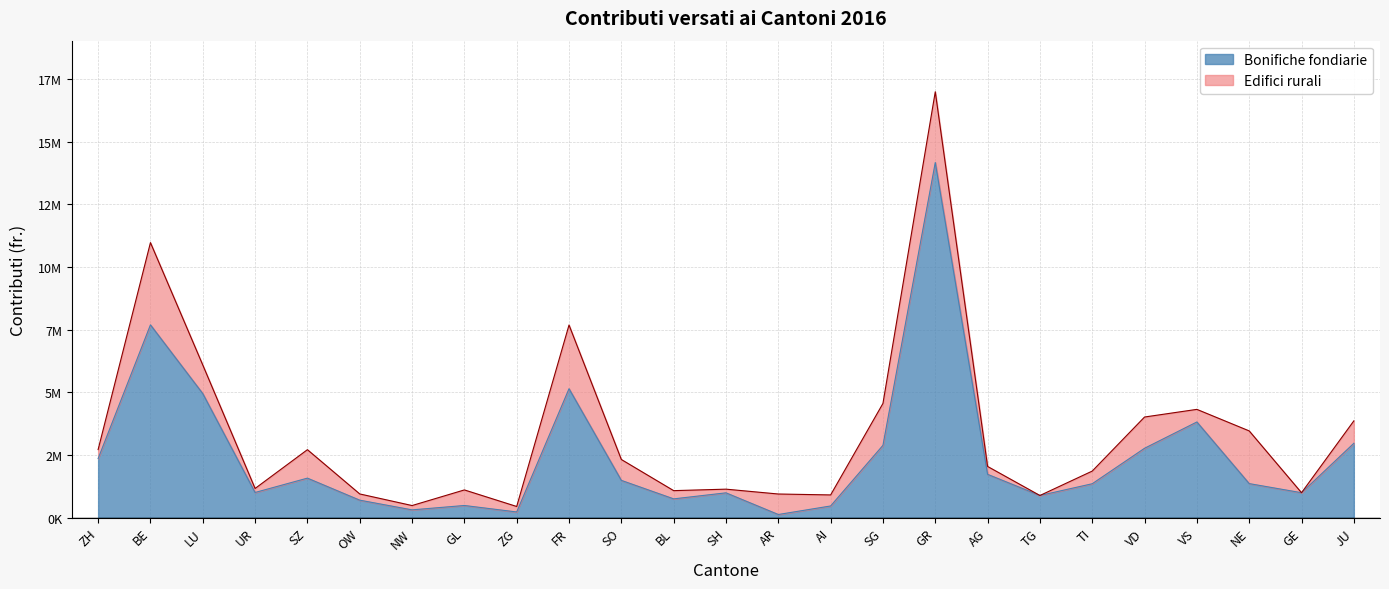

What is the smallest value displayed?

126000